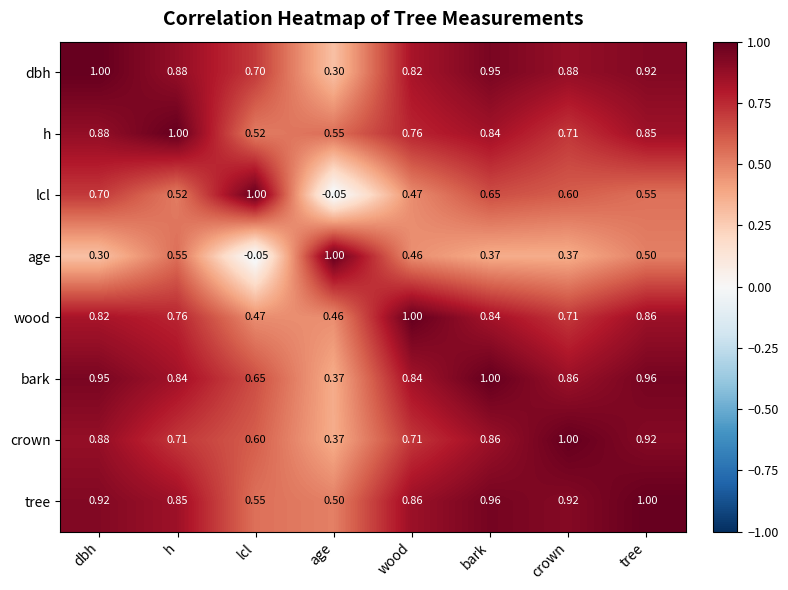

Rank the series at wood from highest to lowest value.

wood, tree, bark, dbh, h, crown, lcl, age